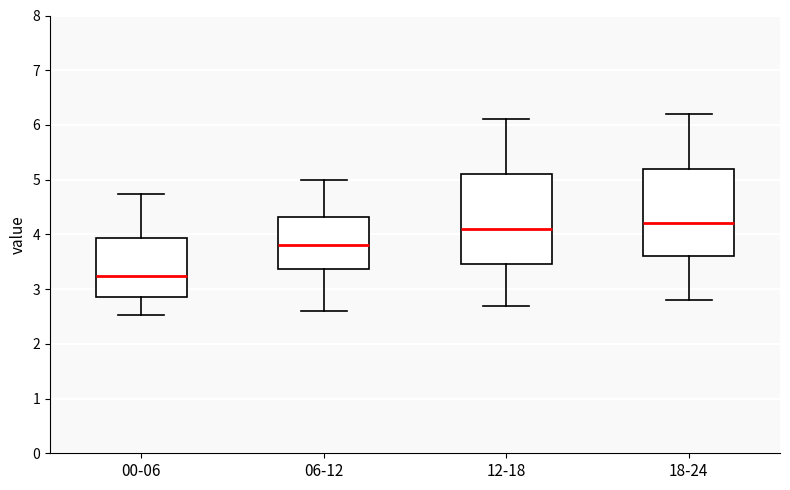

Which box's median line is the lowest?

00-06